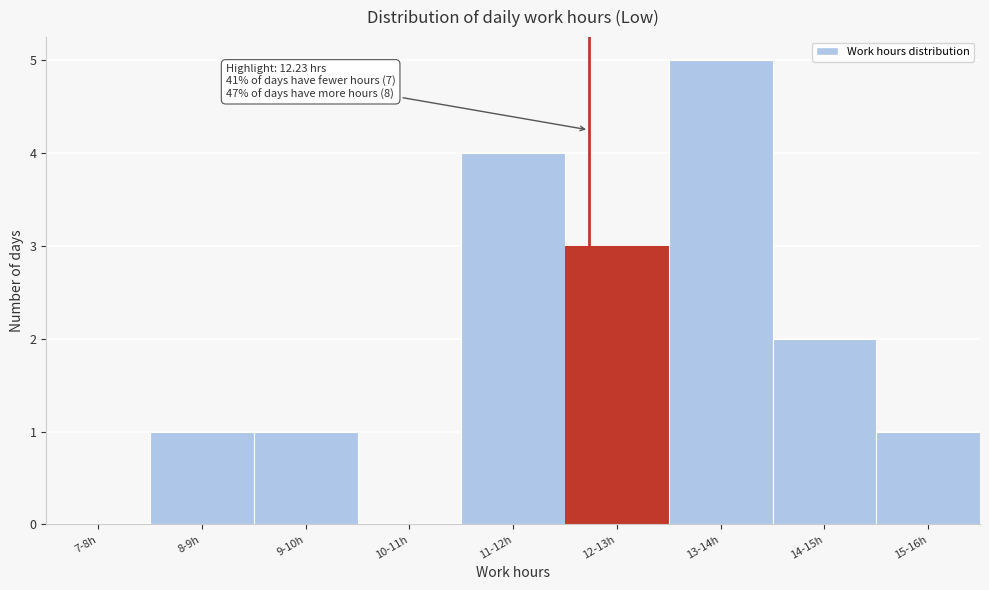

Reading left to right, what are all the values shown in this chart?

7-8h=0	8-9h=1	9-10h=1	10-11h=0	11-12h=4	12-13h=3	13-14h=5	14-15h=2	15-16h=1